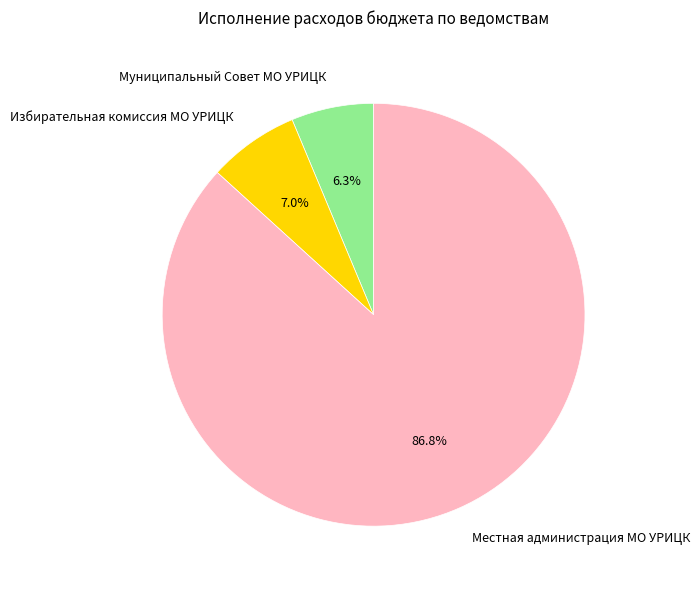

To the nearest percent, what is the combined percentage of Муниципальный Совет МО УРИЦК and Местная администрация МО УРИЦК?

93%